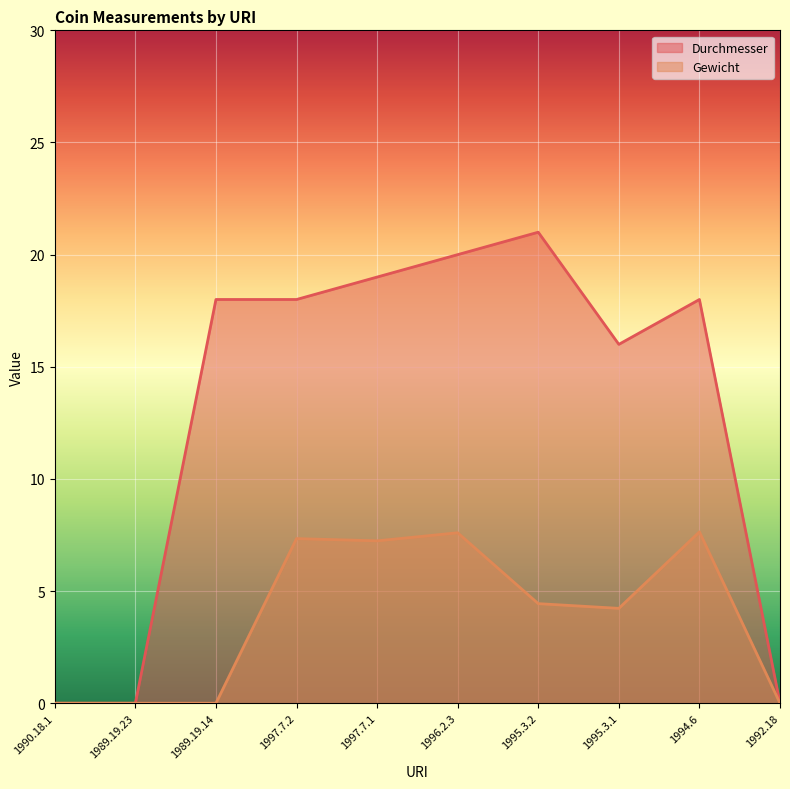

At which category is the sum across all series the highest?

1996.2.3